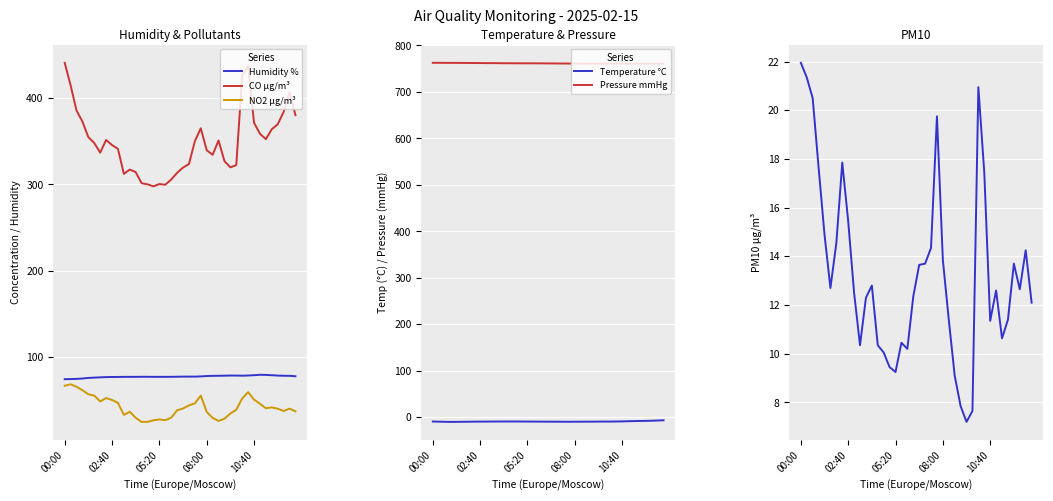

Which series has the largest range (max minus min)?

CO µg/m³